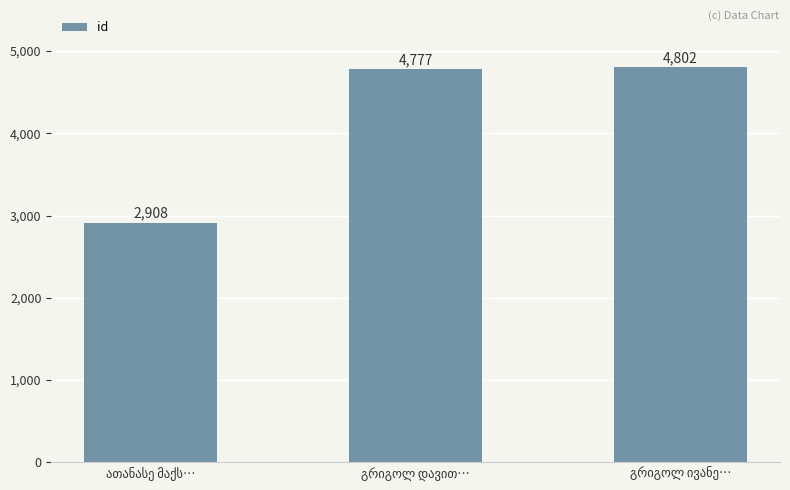

What is the value of the 3rd bar from the left?

4802